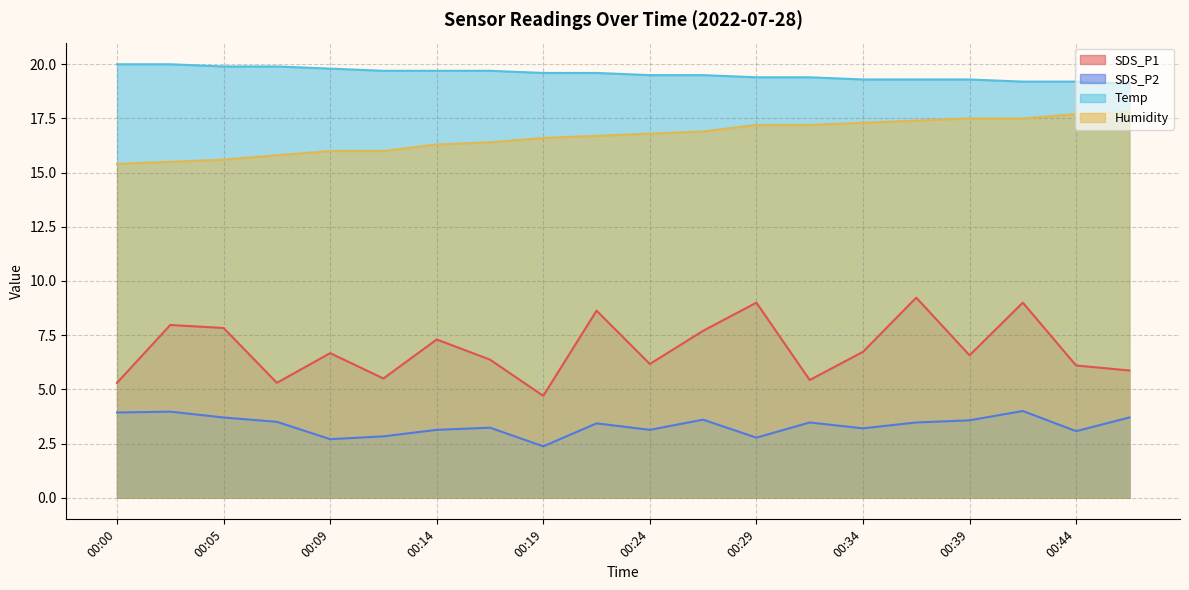

Is it true that Humidity equals 28.3 at 00:27?

False